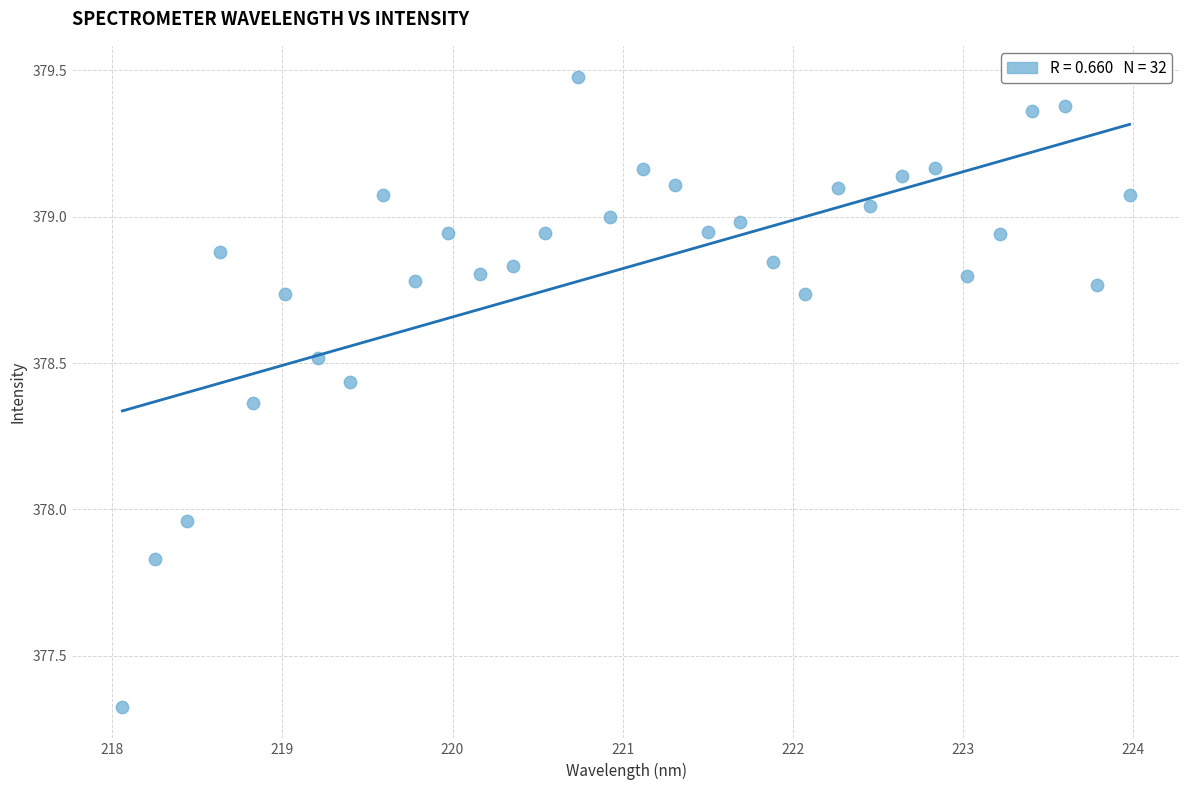

What is the range of X values (max minus min)?

5.9